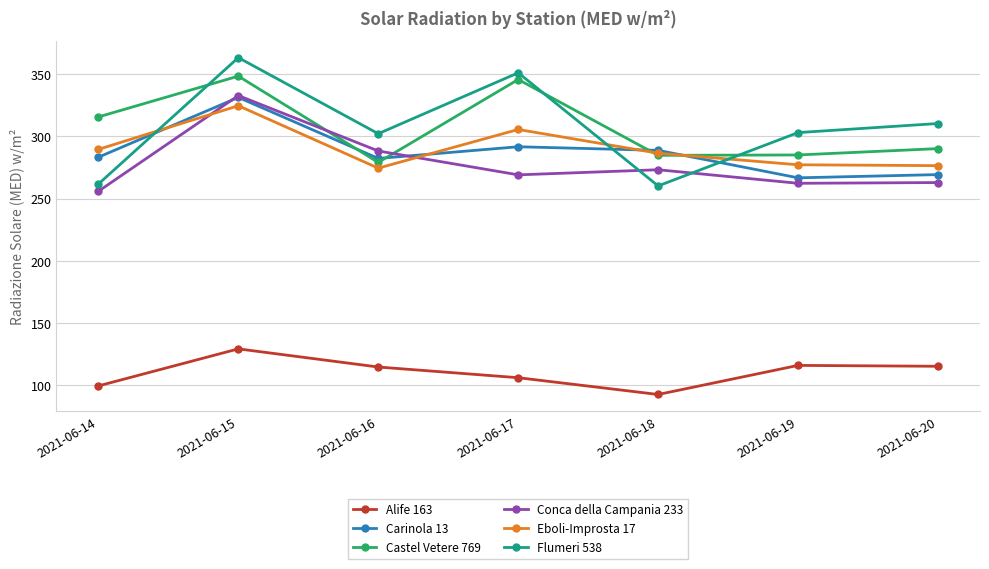

What is the value of the Flumeri 538 point at the 4th from the left?

351.2